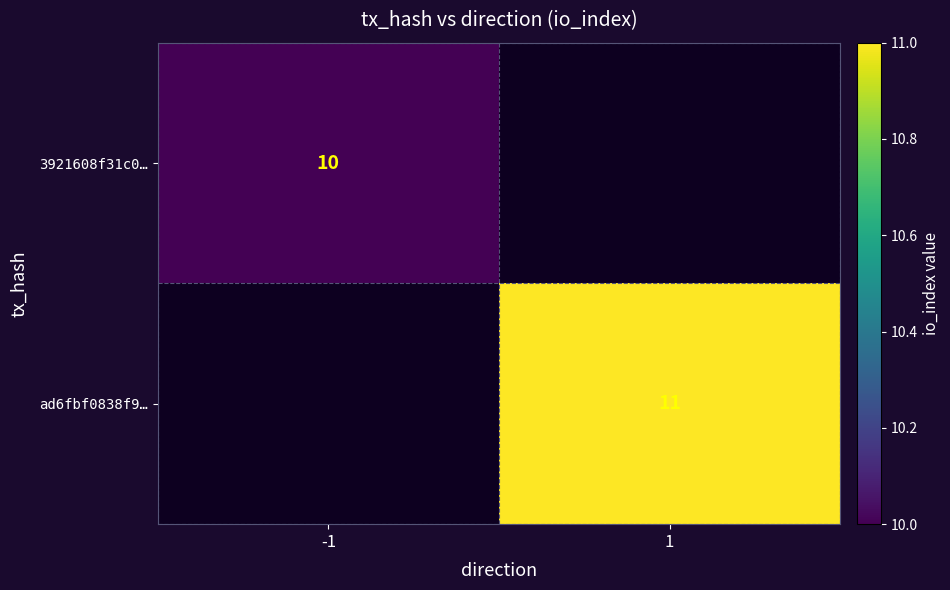

The ad6fbf0838f9… series shows 11 at 1. True or false?

True